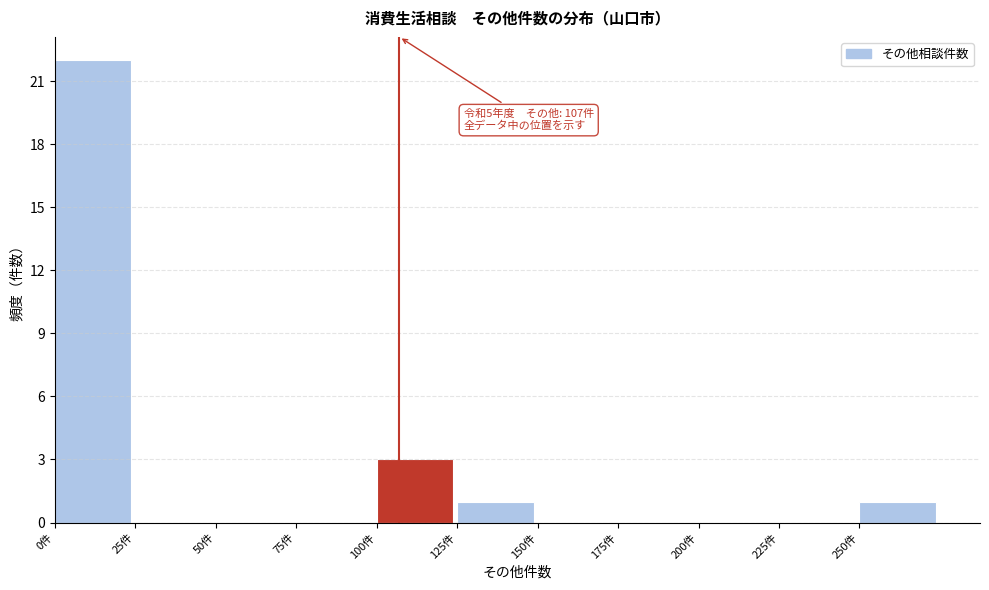

Over which range of the x-axis is the bar tallest?

0 to 25